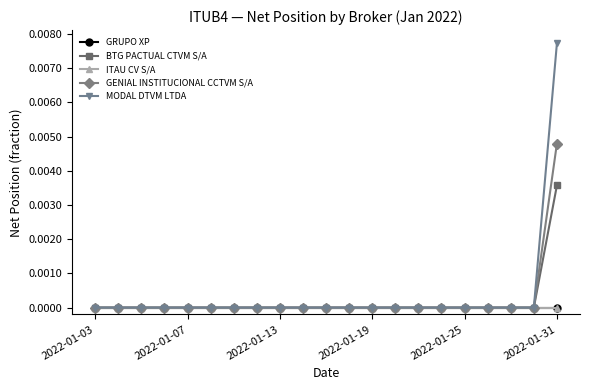

True or false: BTG PACTUAL CTVM S/A has more than 1 points higher than both neighbors.

False